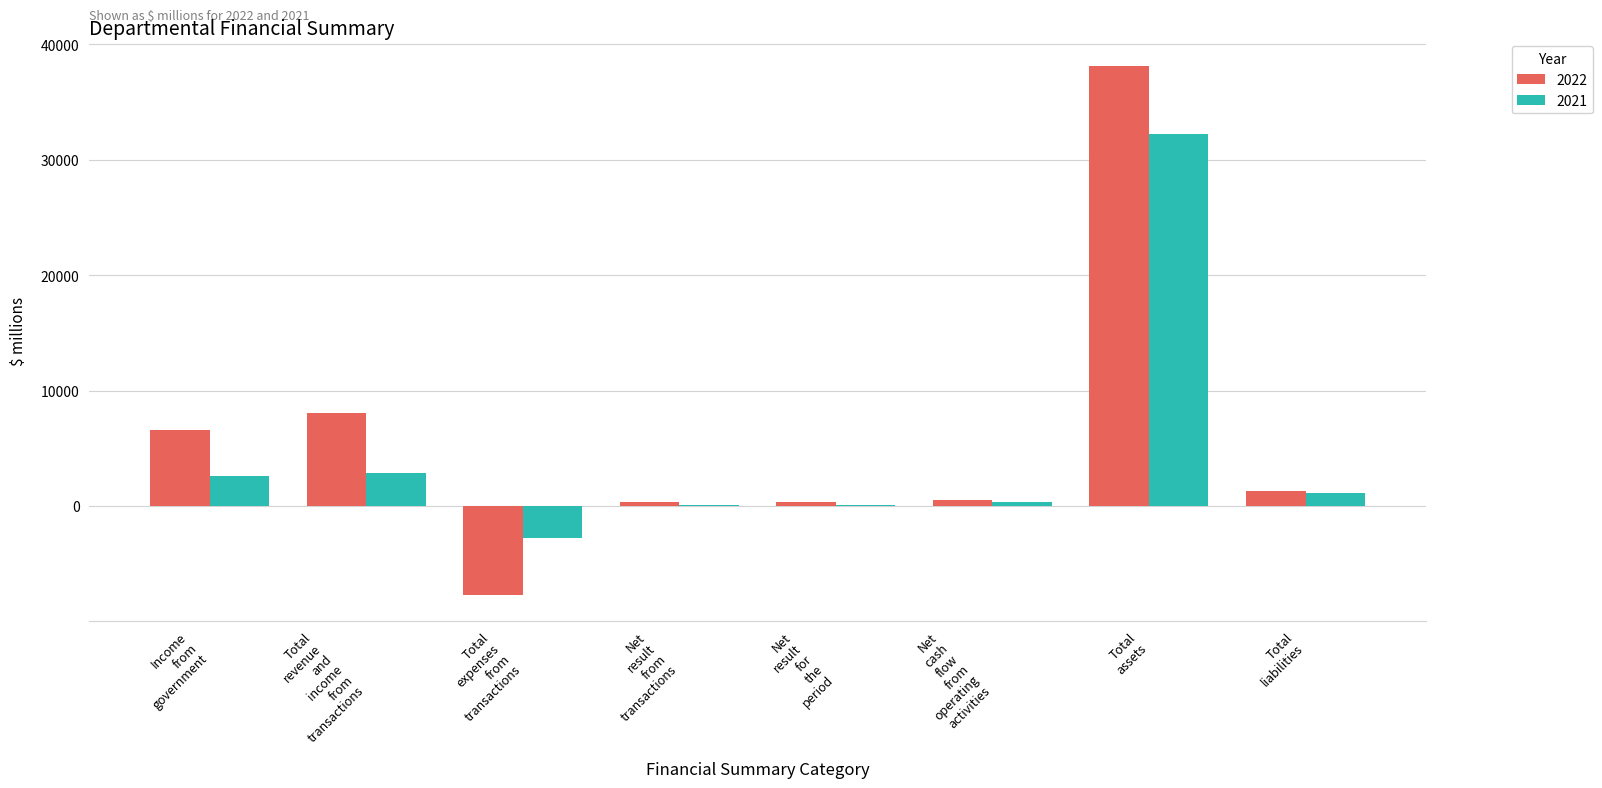

At which label is 2022 closest to 15222?

Total
revenue
and
income
from
transactions